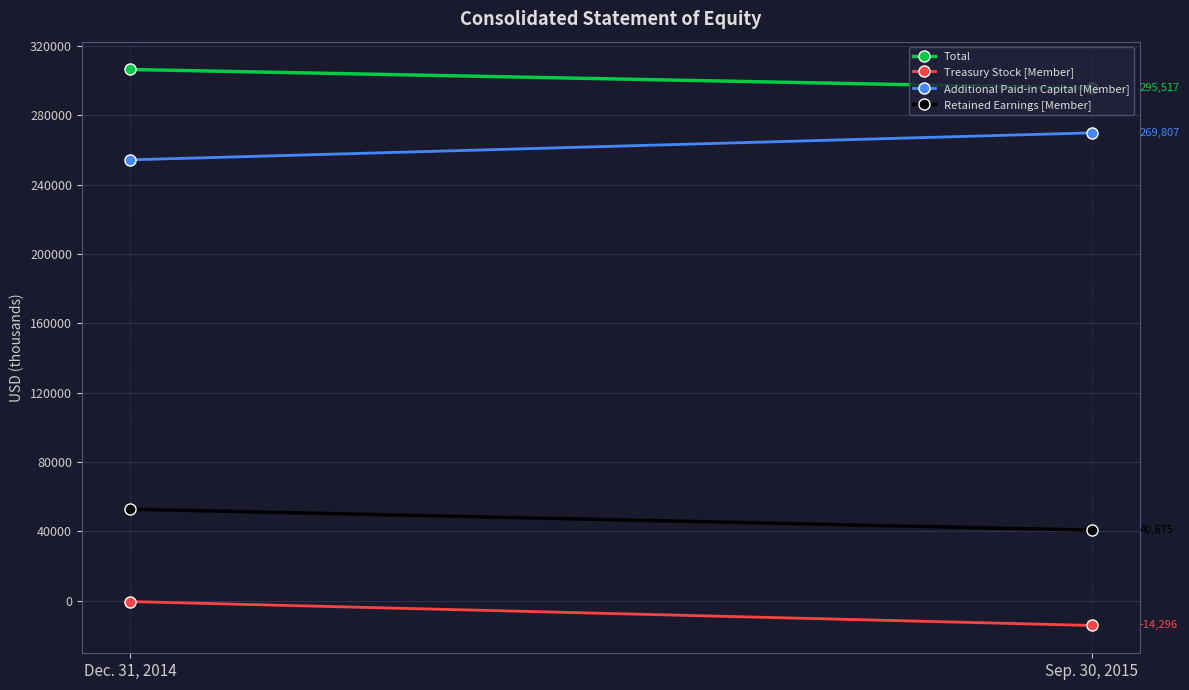

At which label does Total reach its minimum?

Sep. 30, 2015